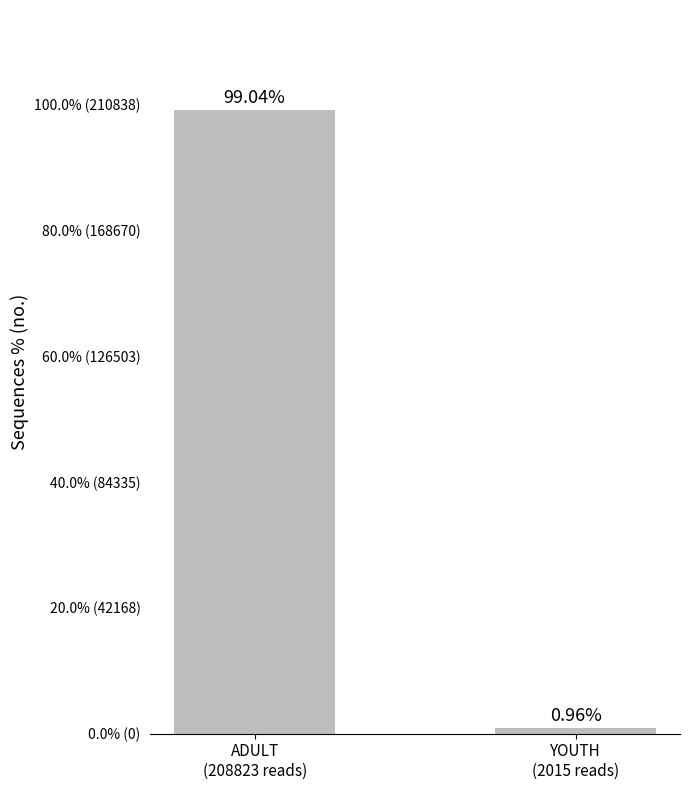

Reading left to right, transcribe all the data shown in this chart.

ADULT
(208823 reads)=99.0	YOUTH
(2015 reads)=1.0